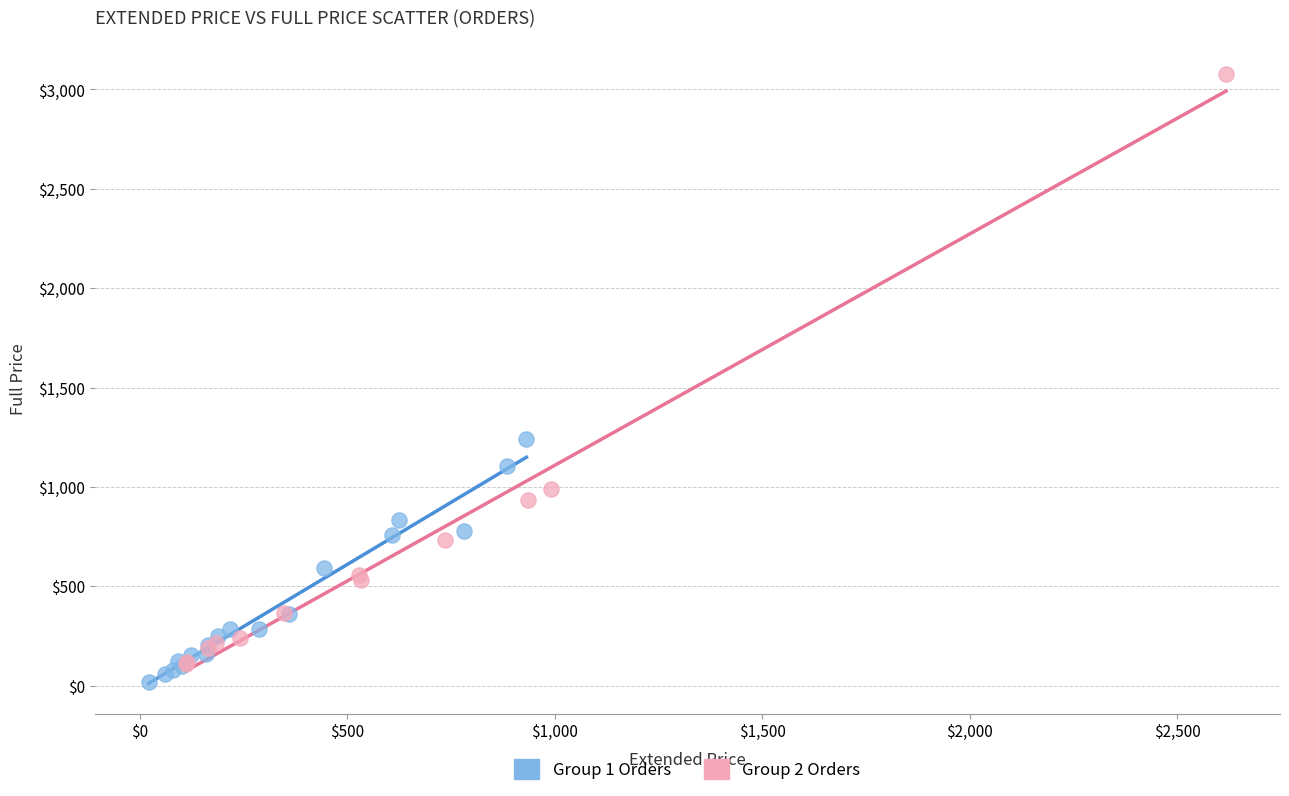

Which series has the widest spread of Y values?

Group 2 Orders